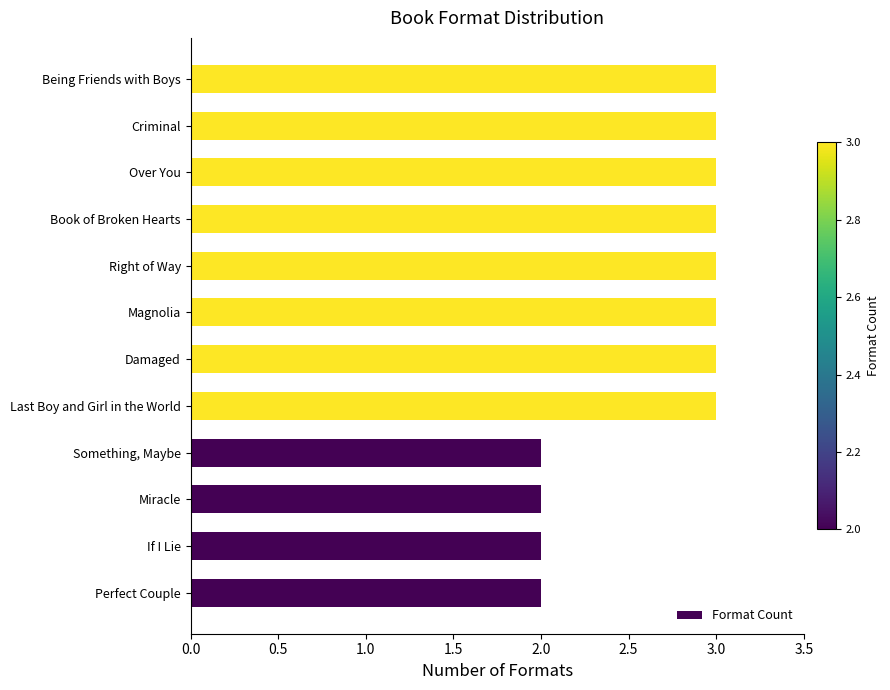

What is the change in value from If I Lie to Last Boy and Girl in the World?

+1